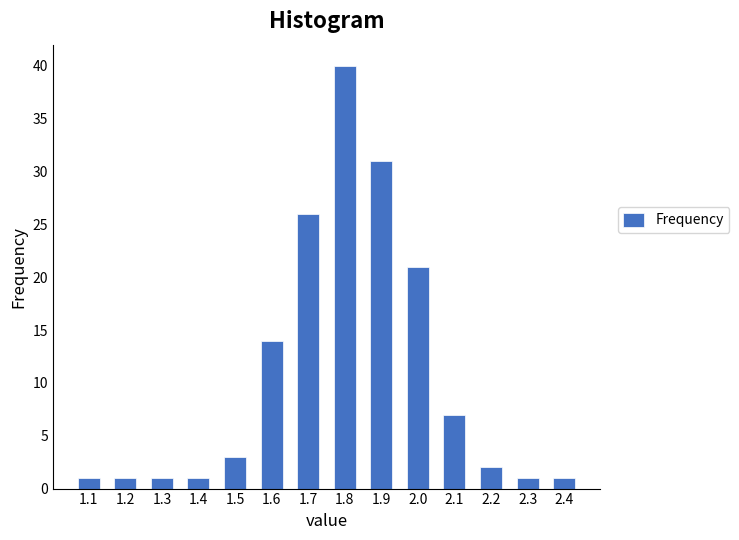

Reading right to left, extract all data points from this chart.

1	1	2	7	21	31	40	26	14	3	1	1	1	1